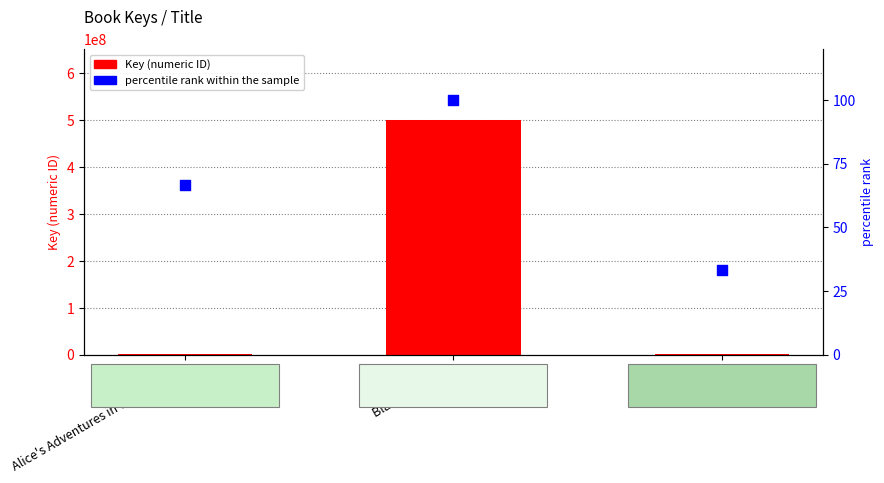

What are all the series names shown in the legend?

Key (numeric ID), percentile rank within the sample